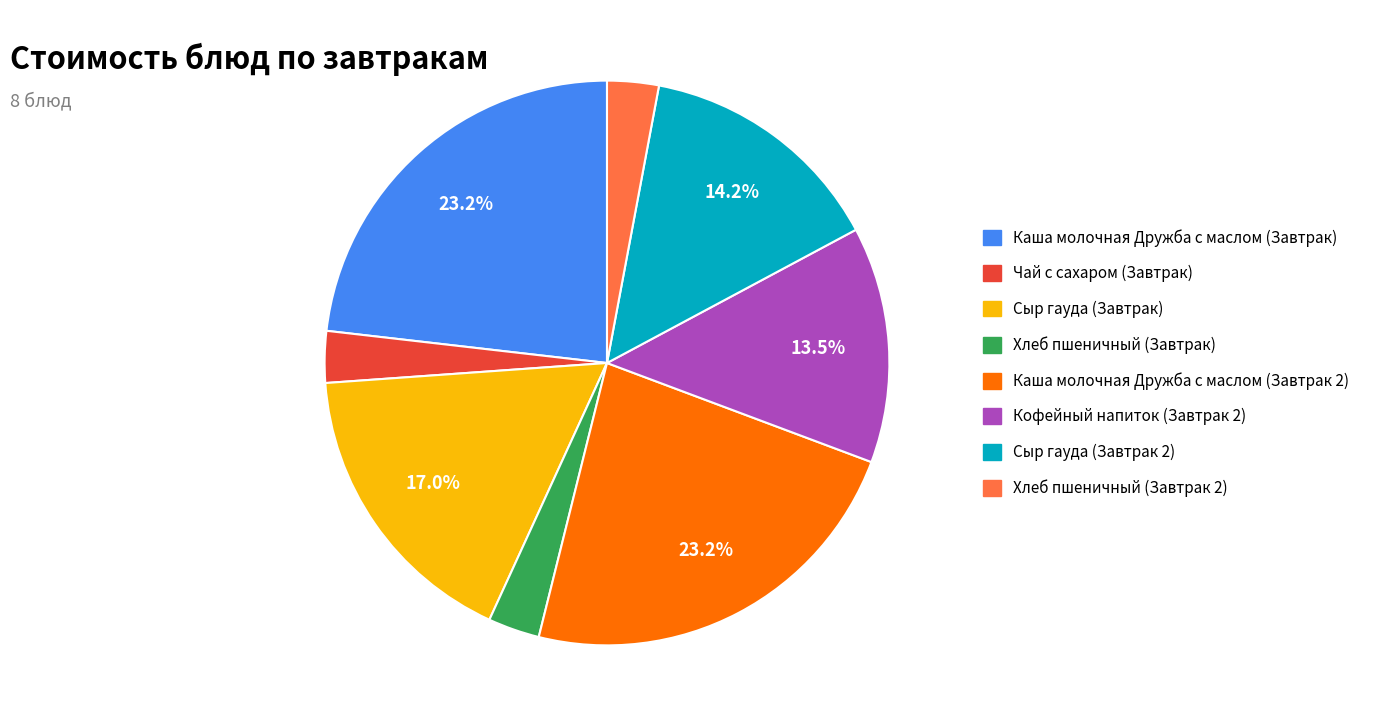

To the nearest percent, what is the difference between the Каша молочная Дружба с маслом (Завтрак) and Хлеб пшеничный (Завтрак 2) slice percentages?

20%